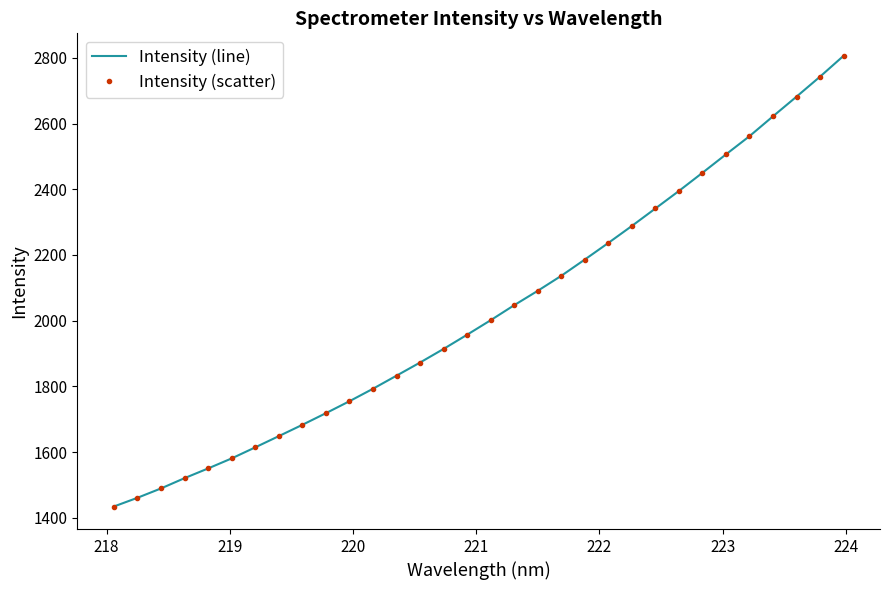

Does the chart have visible grid lines?

No